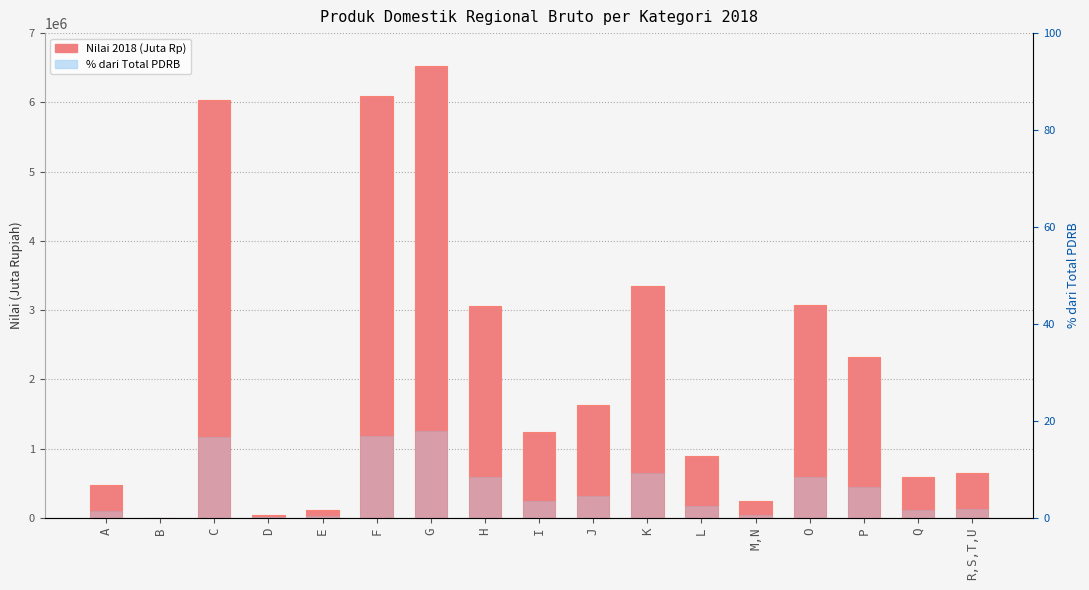

At which label does the data first exceed 3?

C